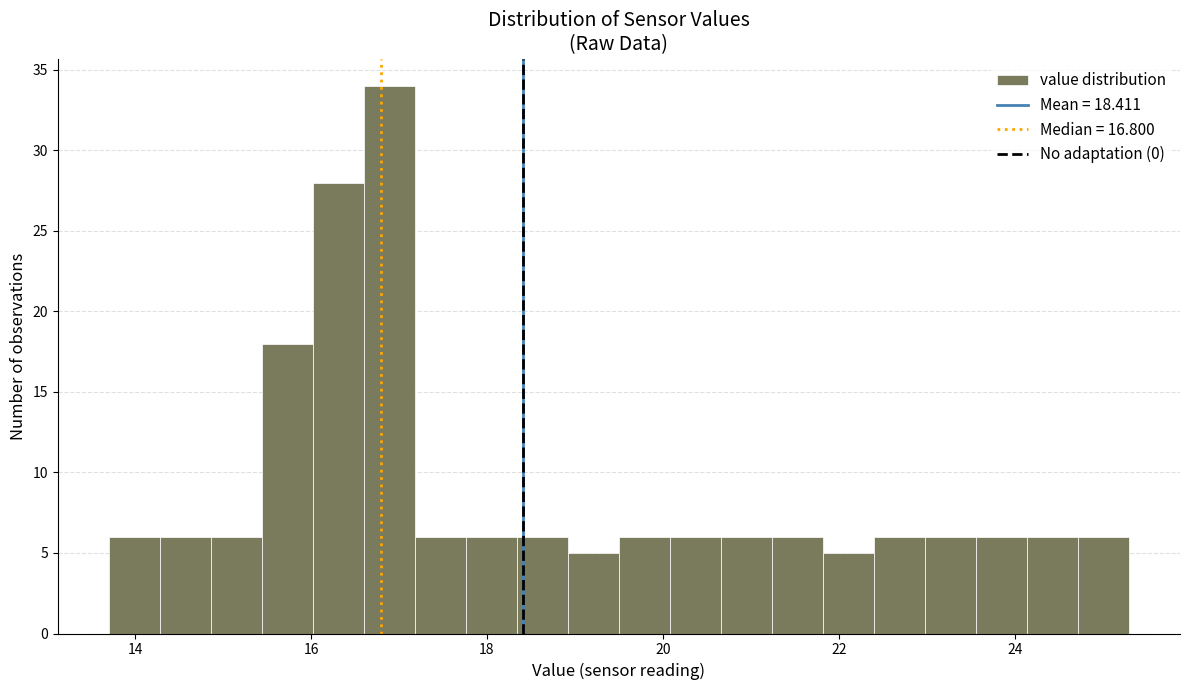

Around what value on the x-axis is the tallest bar? Give the approximate position of its centre, as read against the axis.

16.8